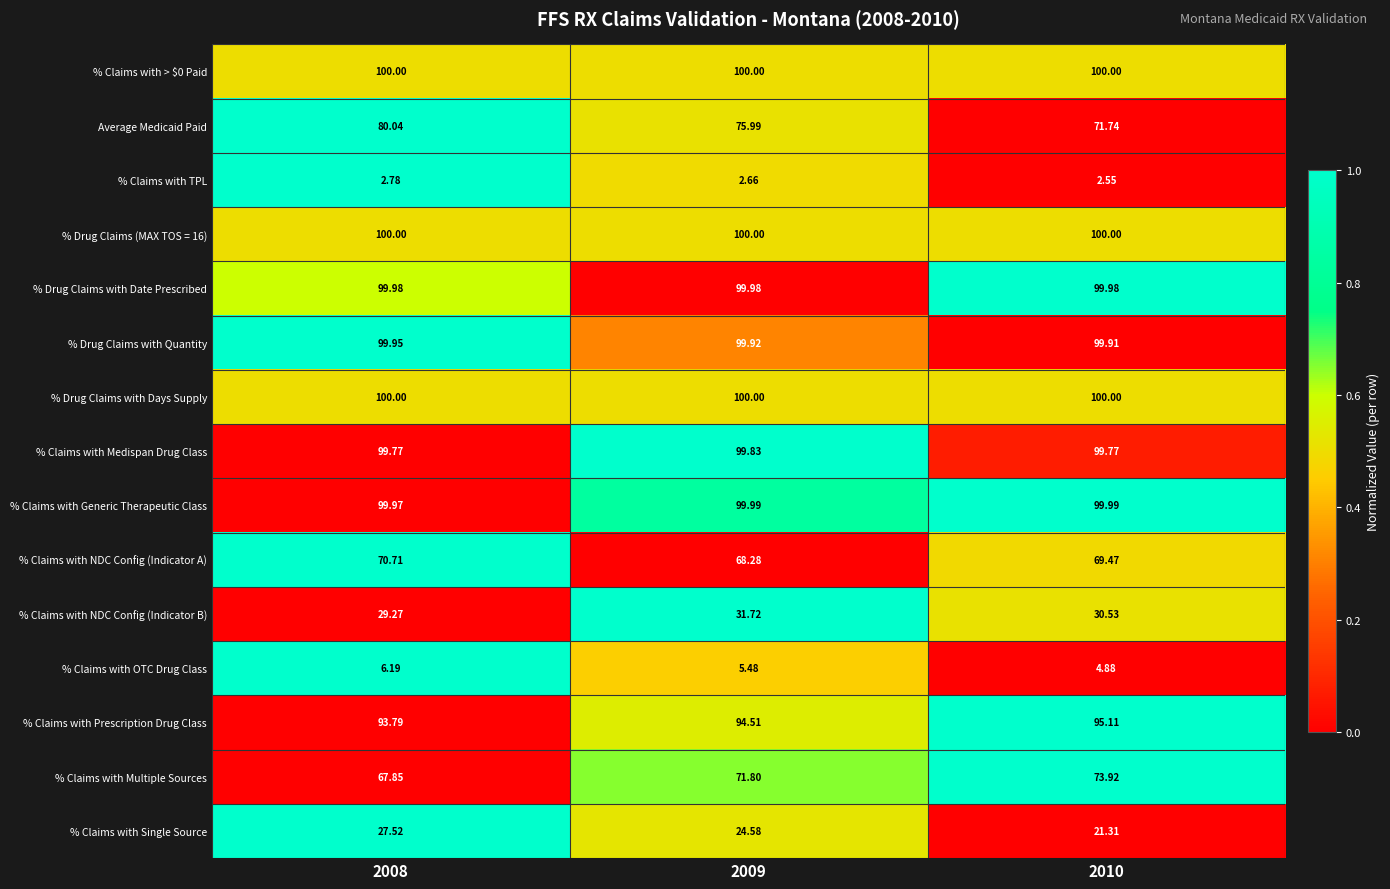

Which series has the widest spread of values?

Average Medicaid Paid